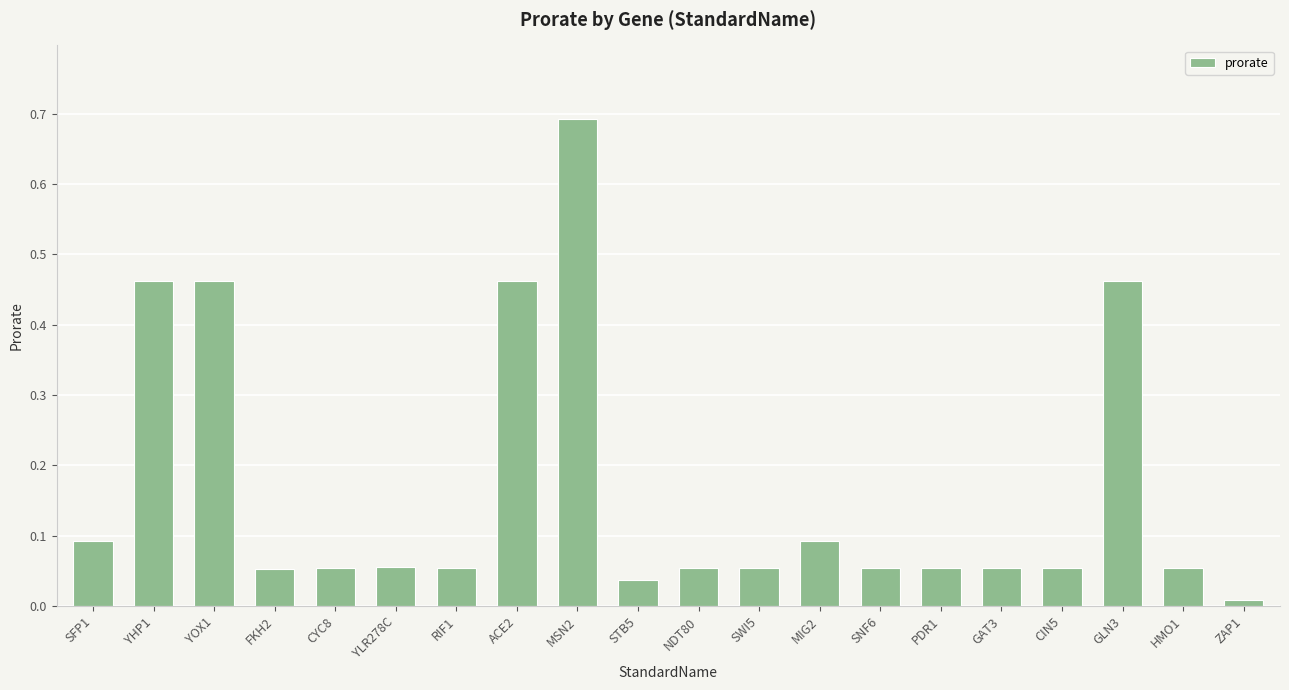

What is the change in value from FKH2 to MSN2?

+0.6